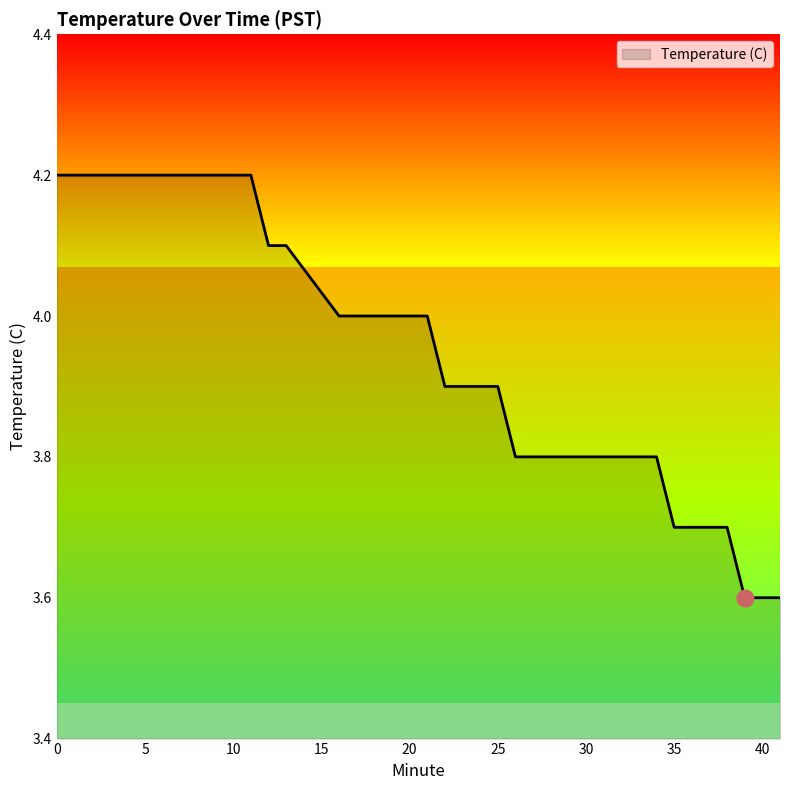

What is the difference between the maximum and minimum values?

0.6